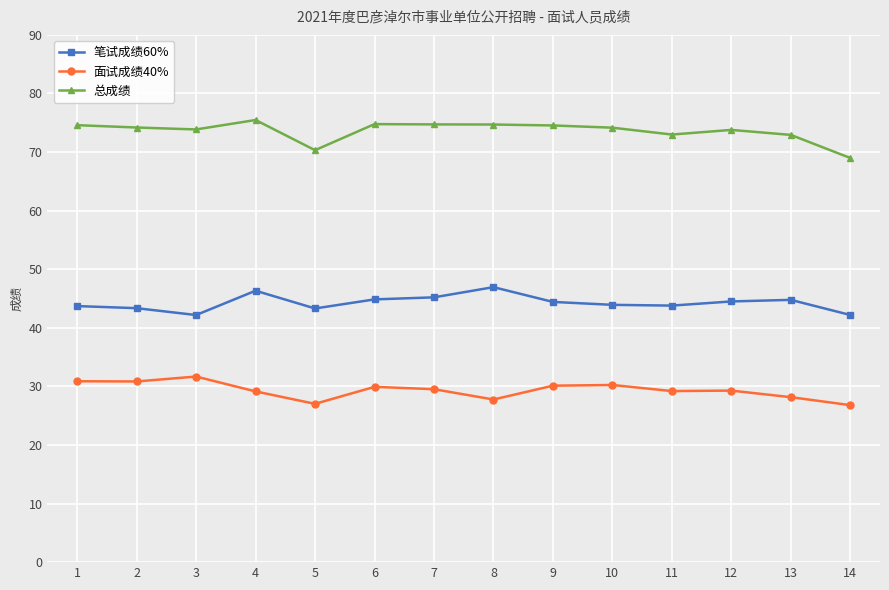

What is the value of the 总成绩 point at the 10th from the left?

74.2